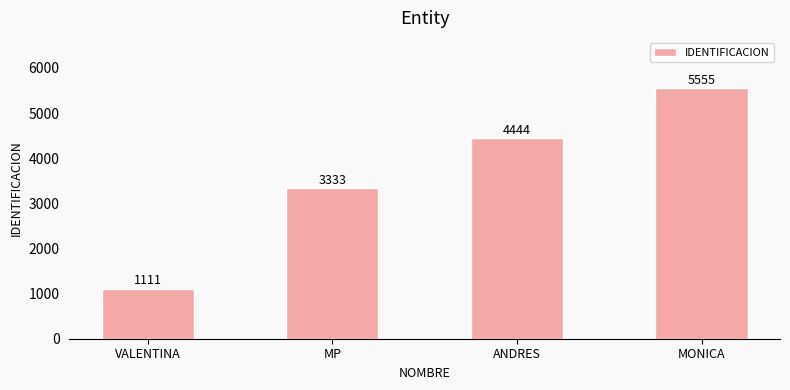

Reading left to right, what are all the values shown in this chart?

1111	3333	4444	5555